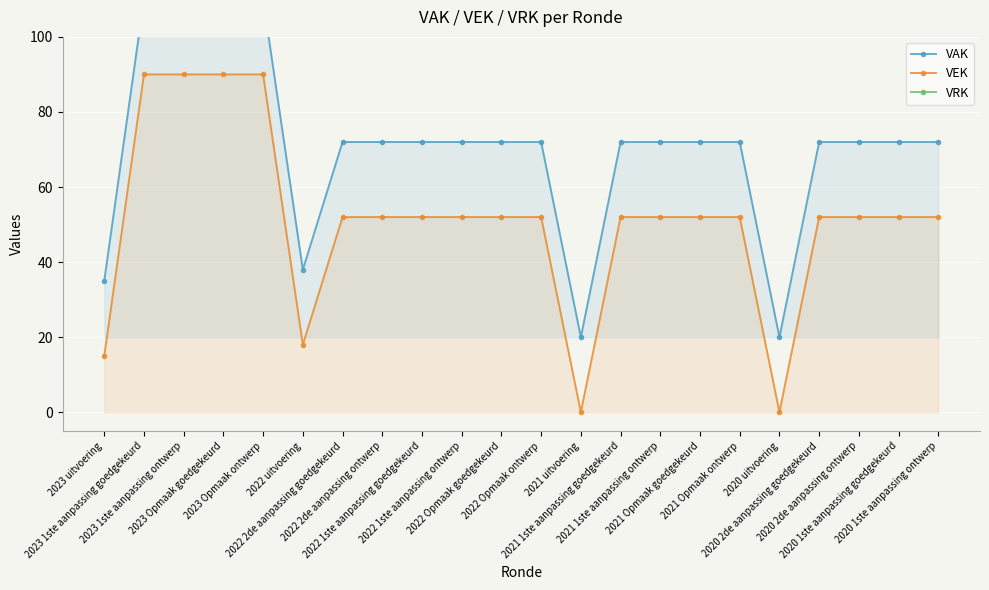

At which label is VEK closest to 45?

2022 2de aanpassing goedgekeurd